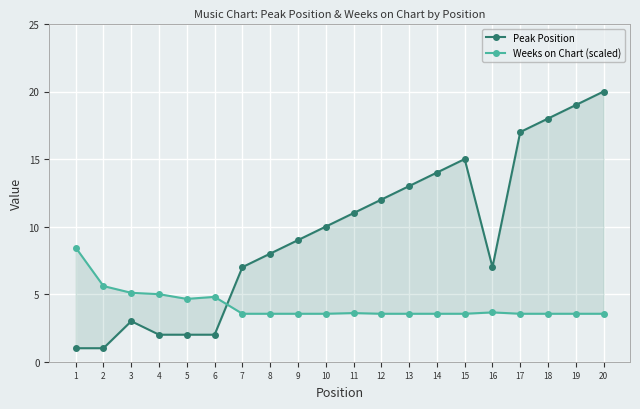

What is the difference between the maximum and minimum values in the Weeks on Chart (scaled) series?

4.9